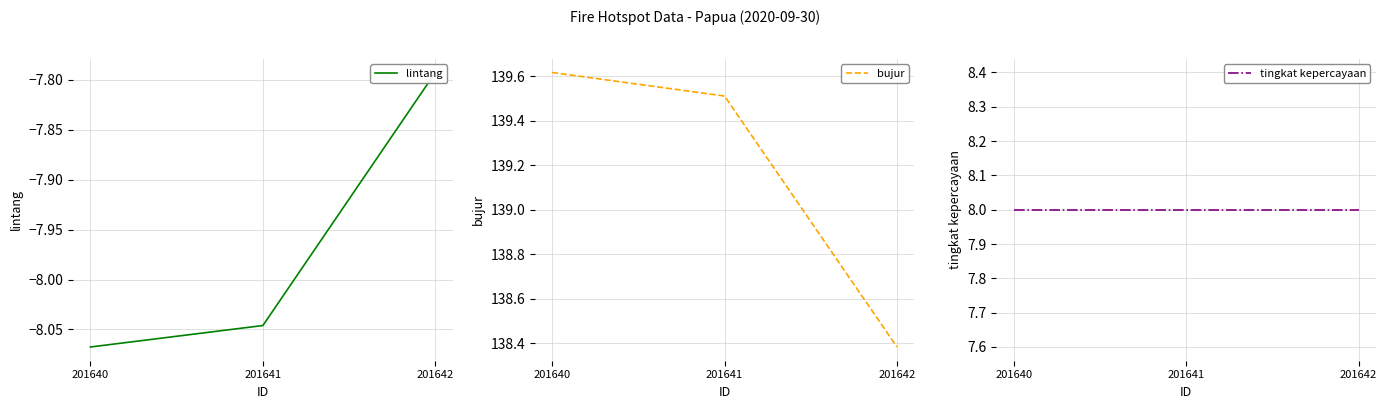

Is this an area chart (filled region under the line)?

No